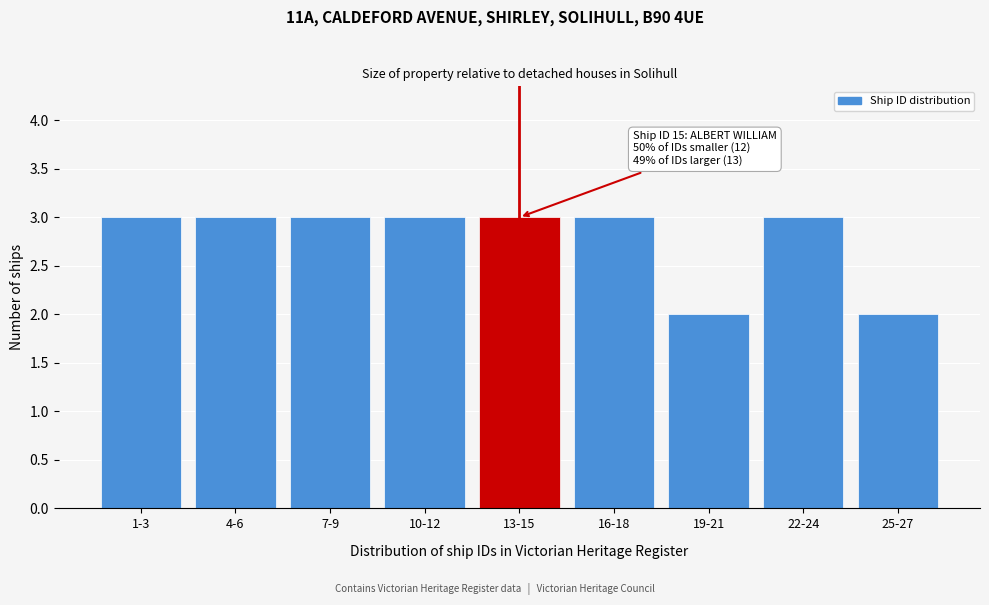

Reading left to right, what are all the values shown in this chart?

1-3=3	4-6=3	7-9=3	10-12=3	13-15=3	16-18=3	19-21=2	22-24=3	25-27=2